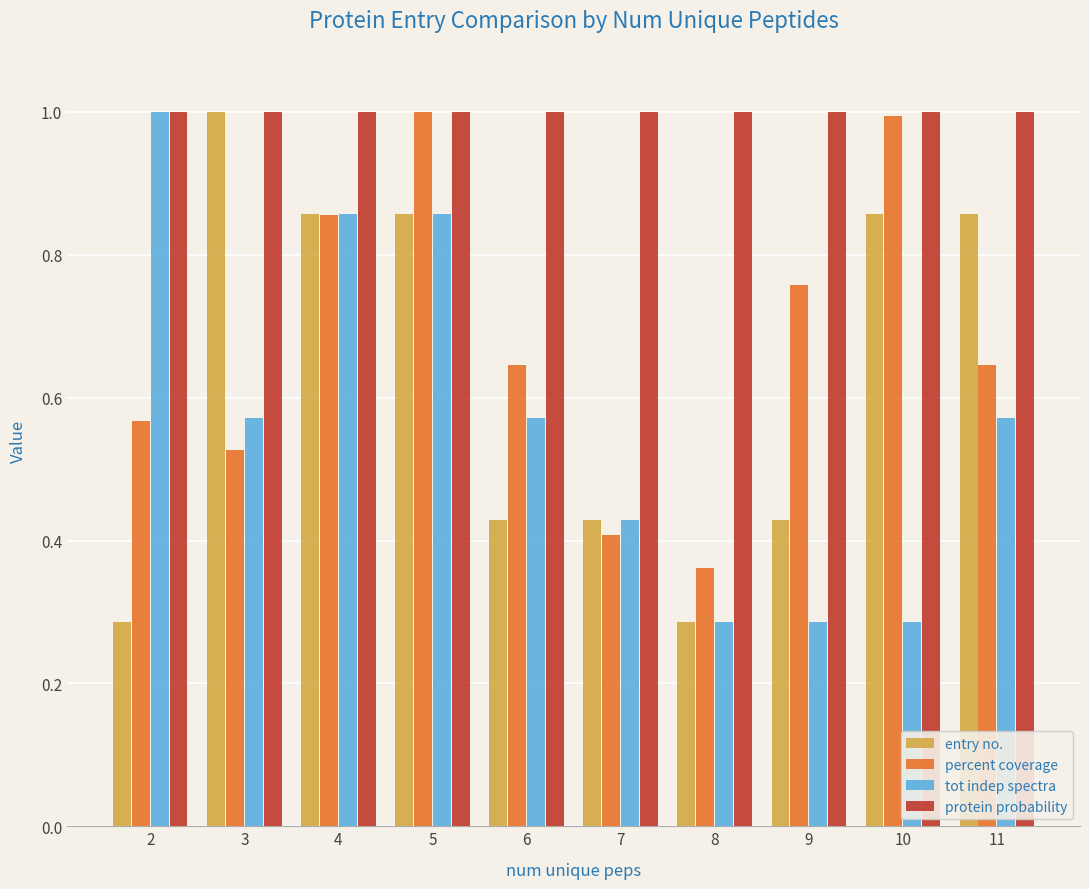

The value of entry no. at 9 is 0.2. True or false?

False